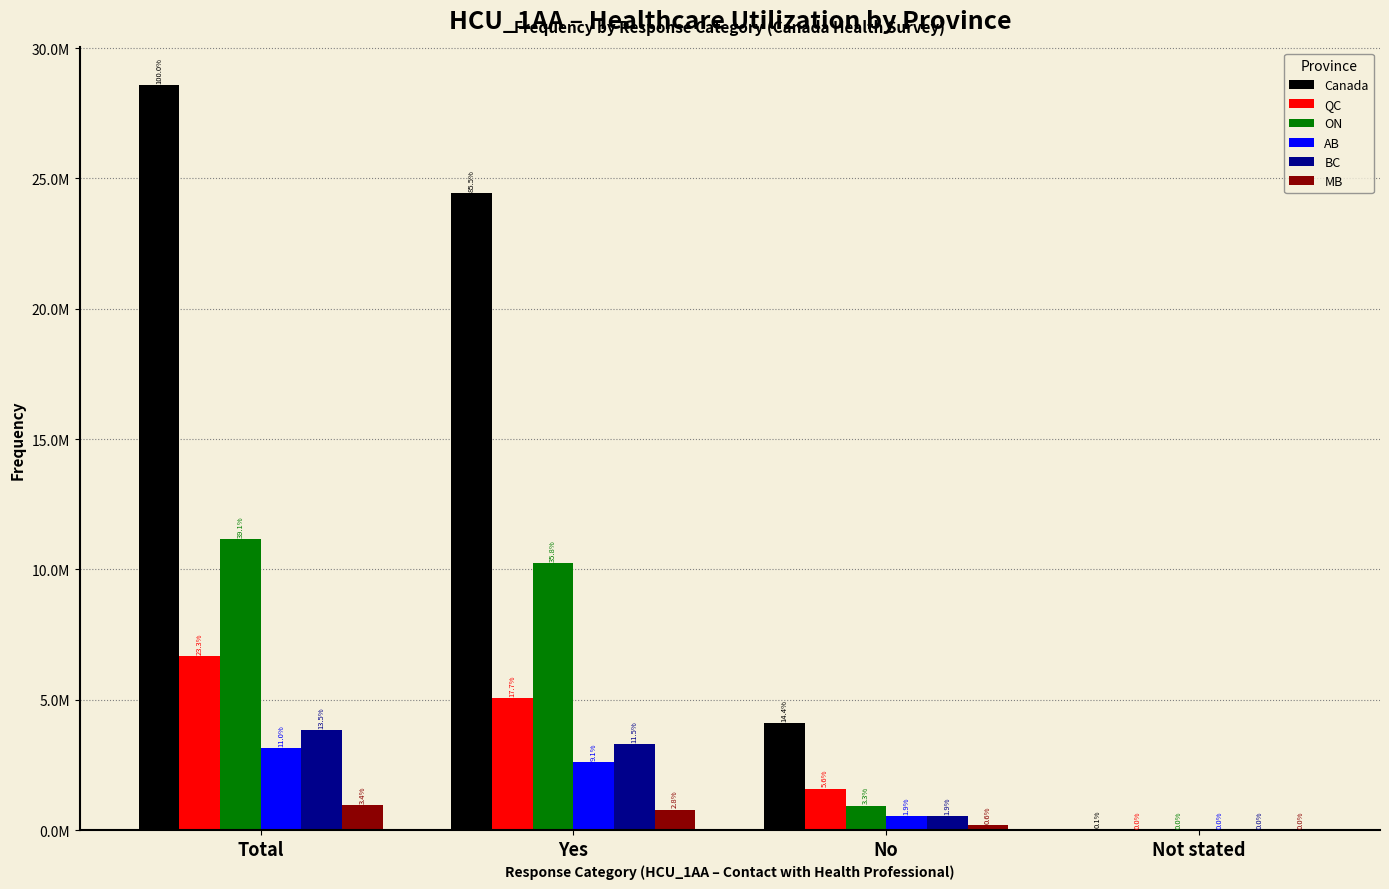

Rank the categories by MB value from lowest to highest.

Not stated, No, Yes, Total